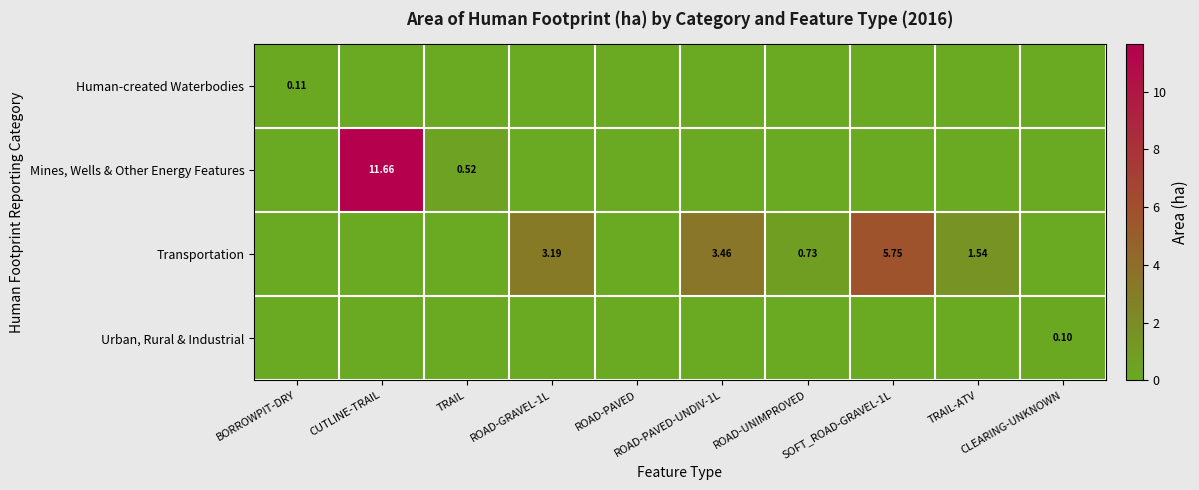

How many categories are shown in the chart?

10